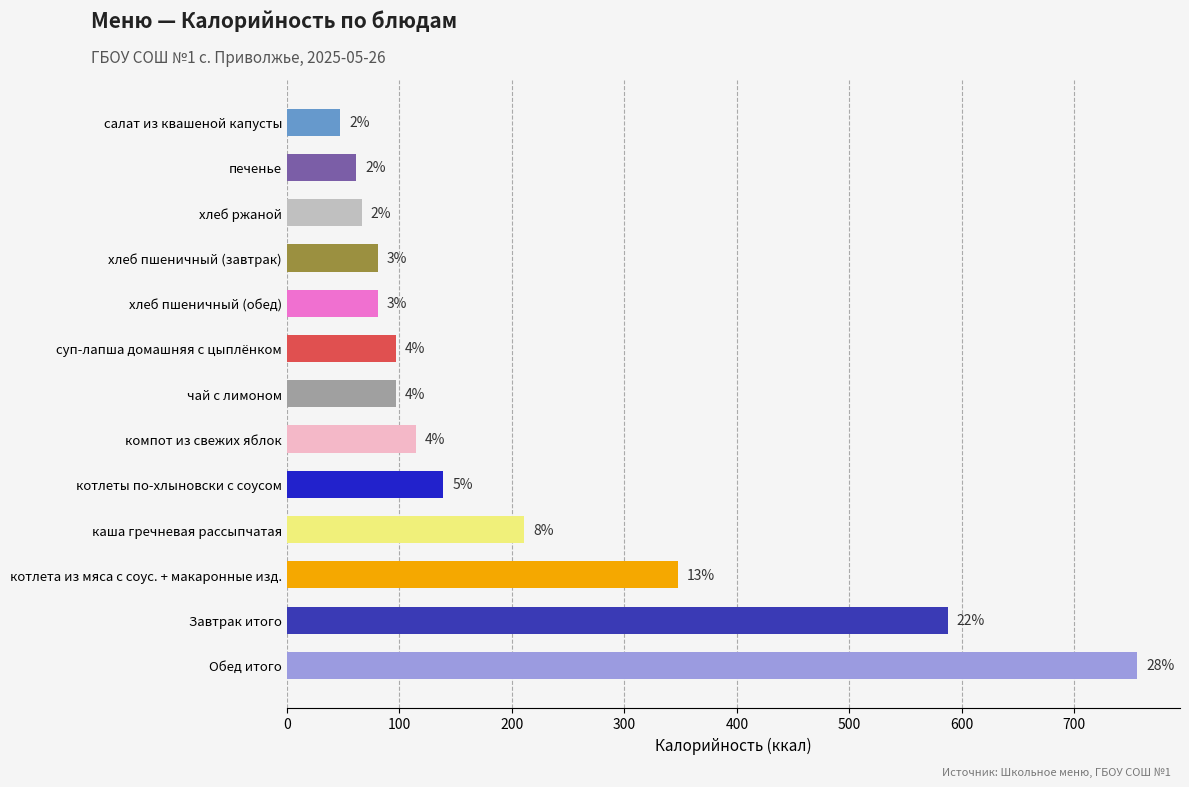

How many bars are there in total?

13